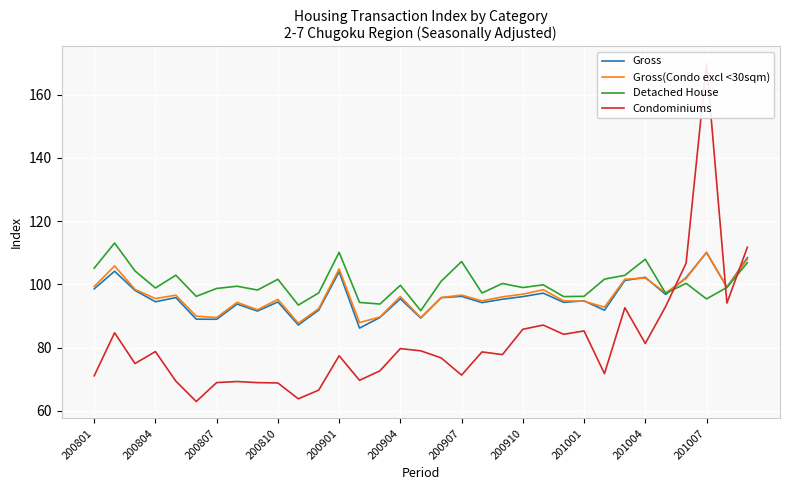

How many values in the Gross series exceed 95?

18